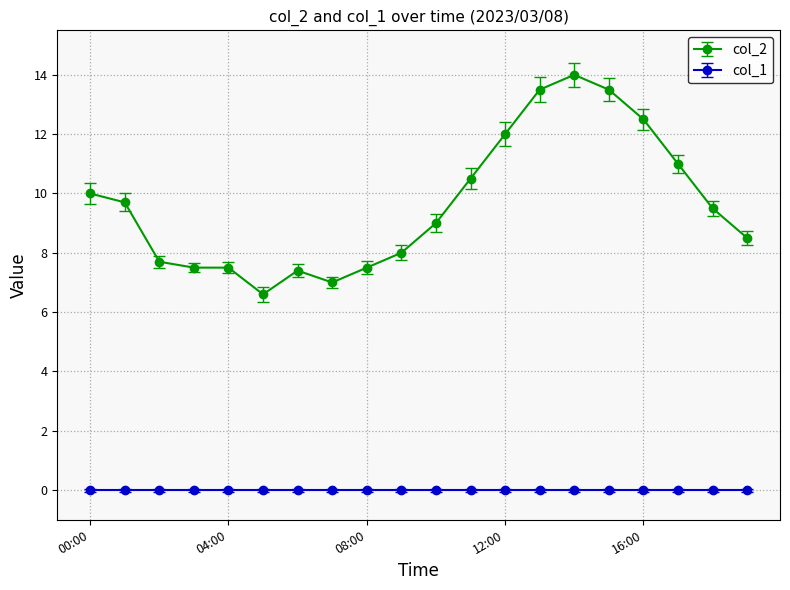

How many lines are shown in the chart?

2